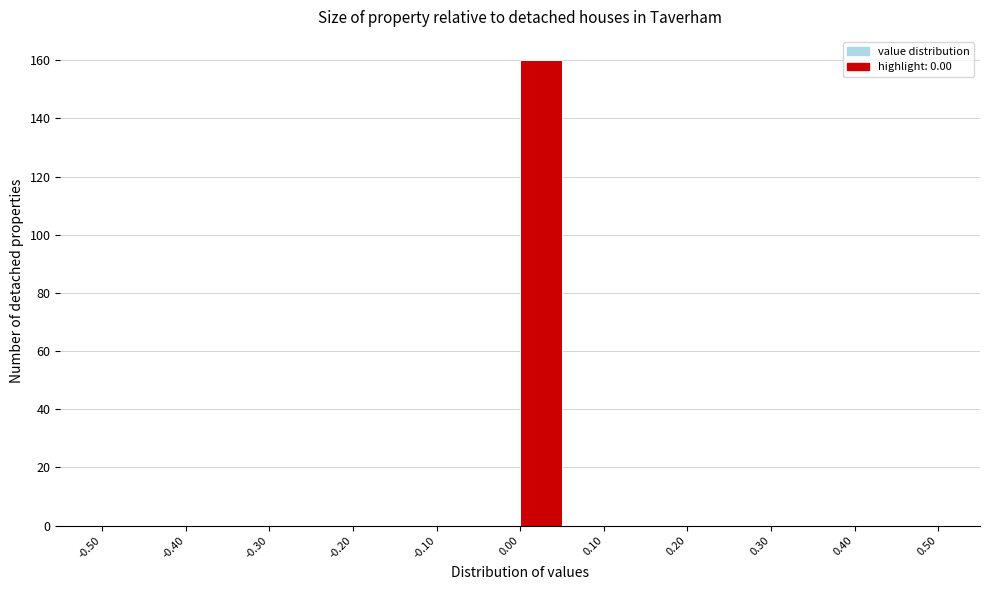

Reading left to right, transcribe this chart: for each bar, give the range it covers on the x-axis and its height. The values are not printed on the chart, so give them approximately, as read against the axis.

-0.50 to -0.45: 0
-0.45 to -0.40: 0
-0.40 to -0.35: 0
-0.35 to -0.30: 0
-0.30 to -0.25: 0
-0.25 to -0.20: 0
-0.20 to -0.15: 0
-0.15 to -0.10: 0
-0.10 to -0.05: 0
-0.05 to 0.00: 0
0.00 to 0.05: 160
0.05 to 0.10: 0
0.10 to 0.15: 0
0.15 to 0.20: 0
0.20 to 0.25: 0
0.25 to 0.30: 0
0.30 to 0.35: 0
0.35 to 0.40: 0
0.40 to 0.45: 0
0.45 to 0.50: 0